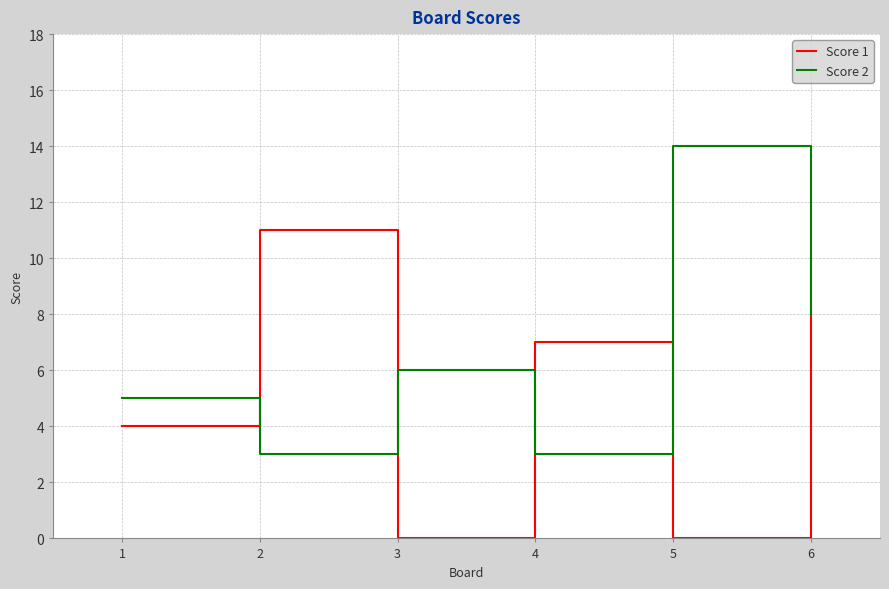

Rank the series at 4 from highest to lowest value.

Score 1, Score 2